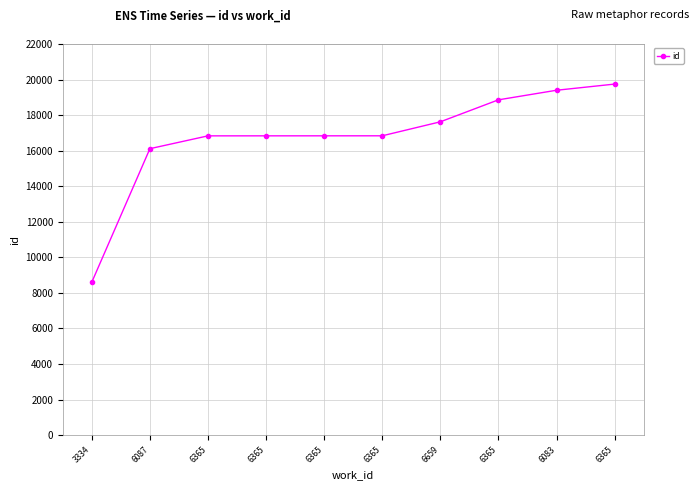

What is the label of the 10th point from the left?

6365